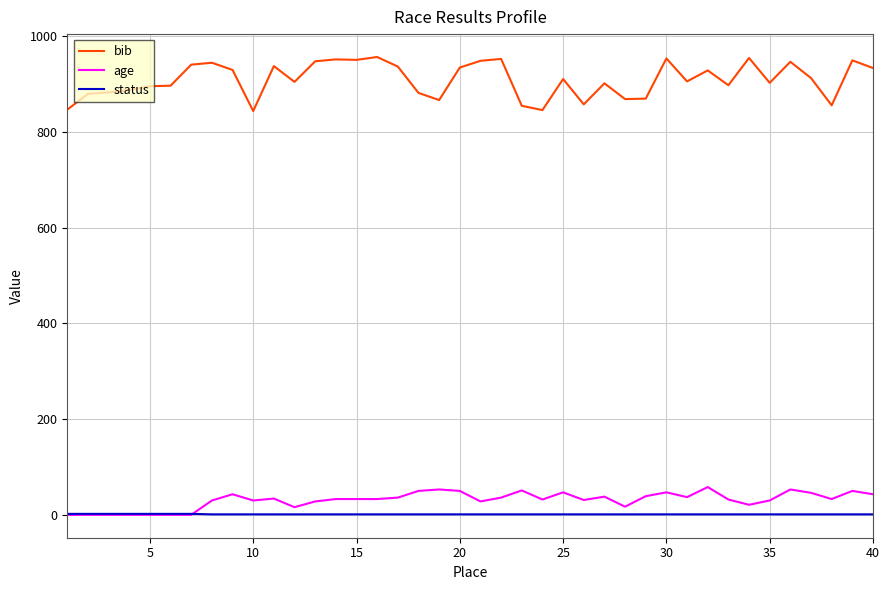

How many series are shown in this chart?

3